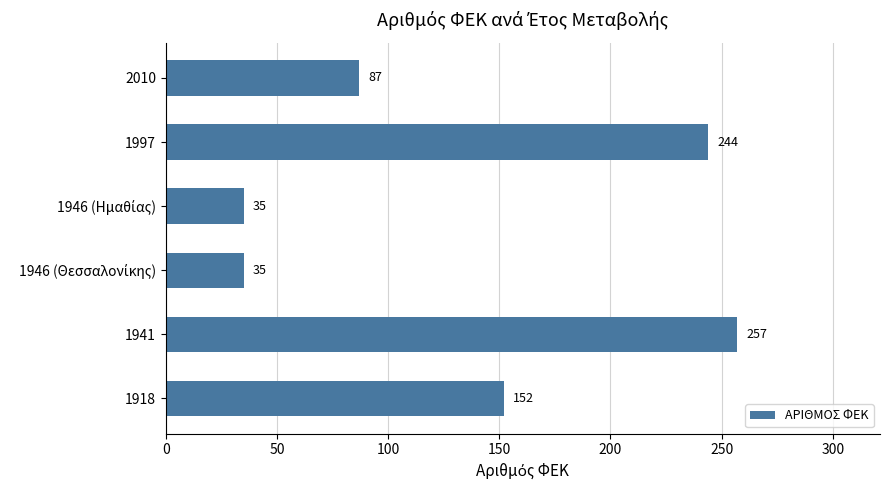

Reading bottom to top, what are all the values shown in this chart?

152	257	35	35	244	87